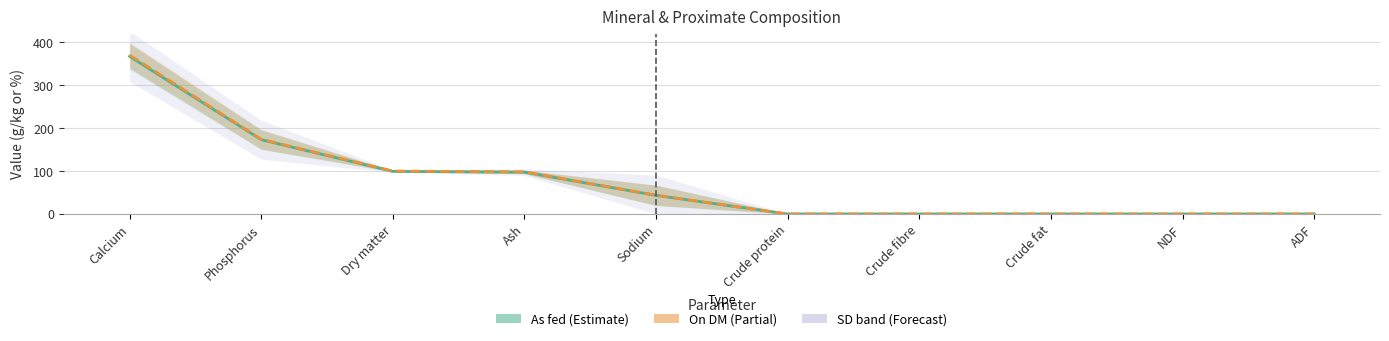

True or false: On DM and As fed intersect in this chart.

False